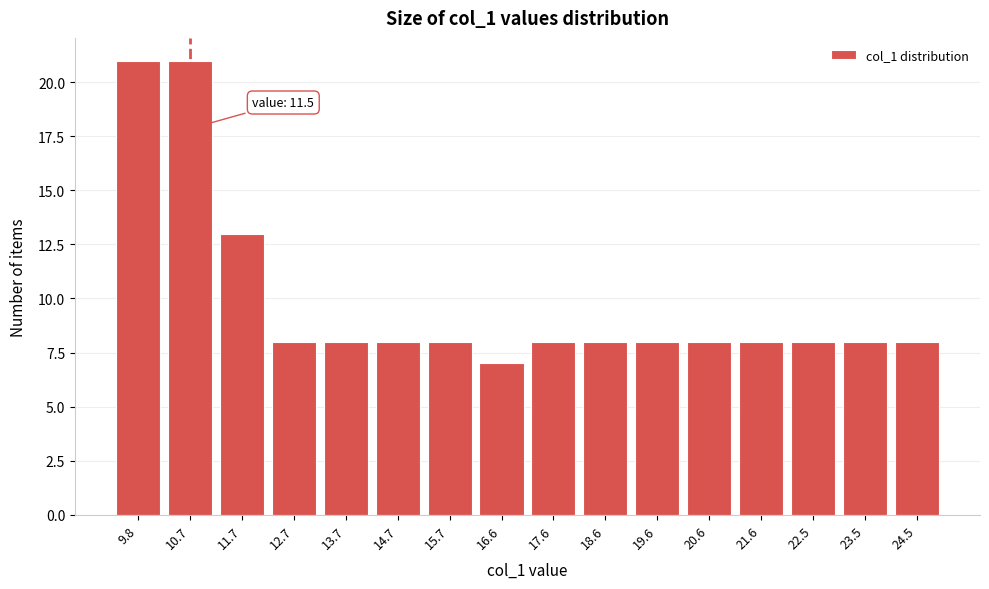

Reading left to right, extract all data points from this chart.

21	21	13	8	8	8	8	7	8	8	8	8	8	8	8	8